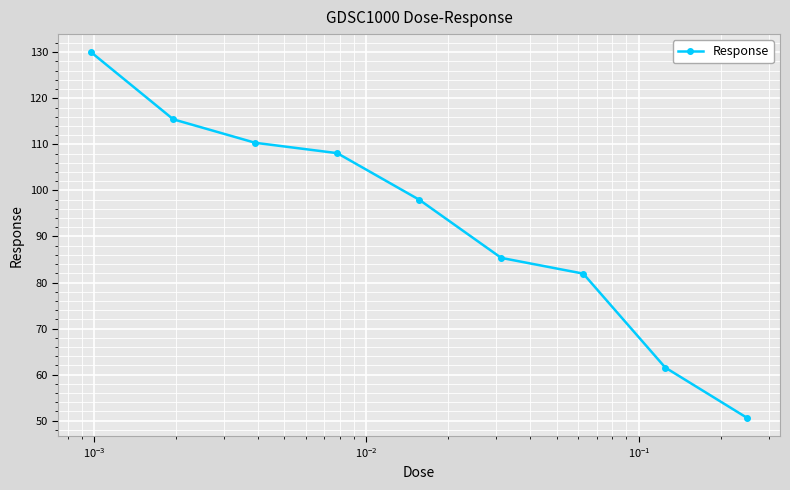

What is the average value?

93.5